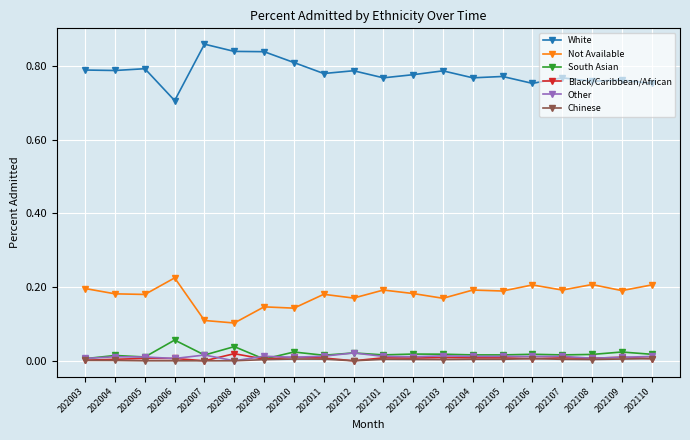

True or false: Not Available and Black/Caribbean/African intersect in this chart.

False